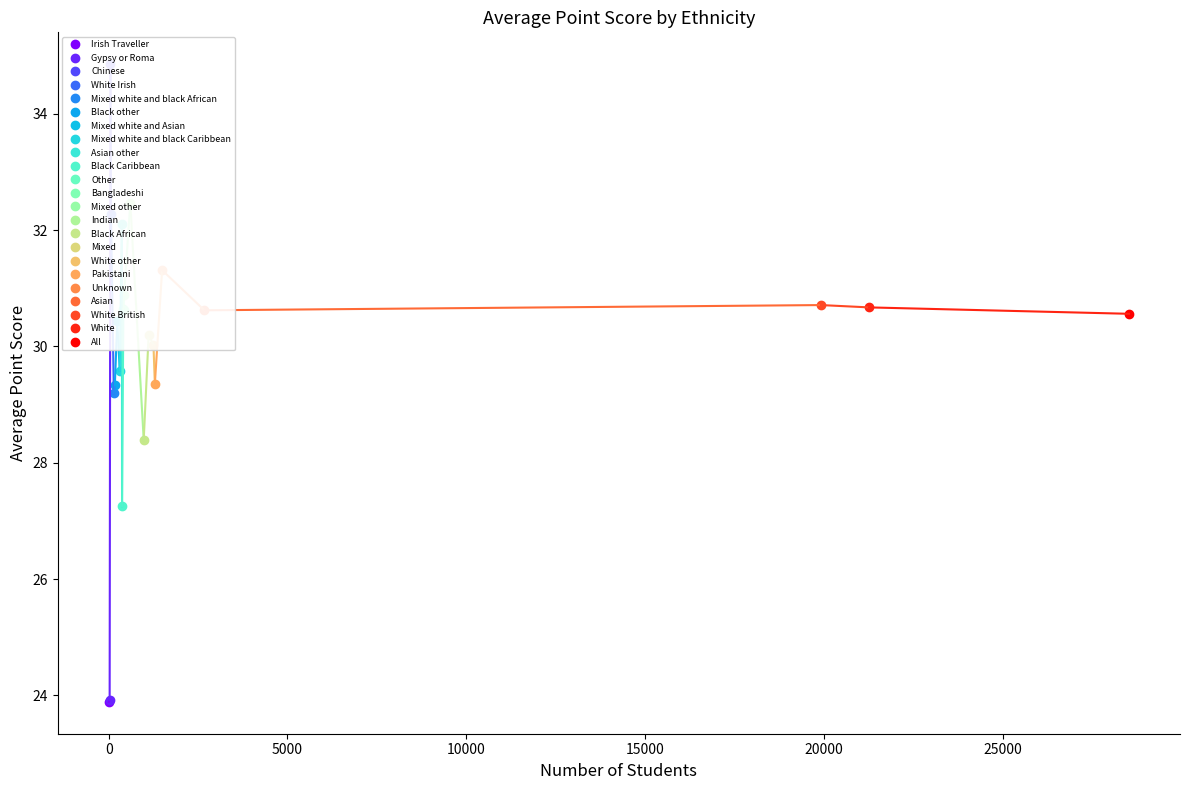

The value at Black African is 28.4. True or false?

True